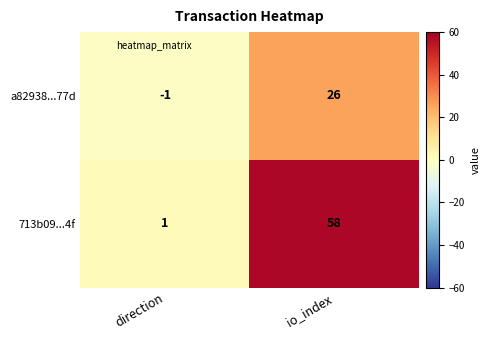

Which series changed the most between direction and io_index?

713b09...4f